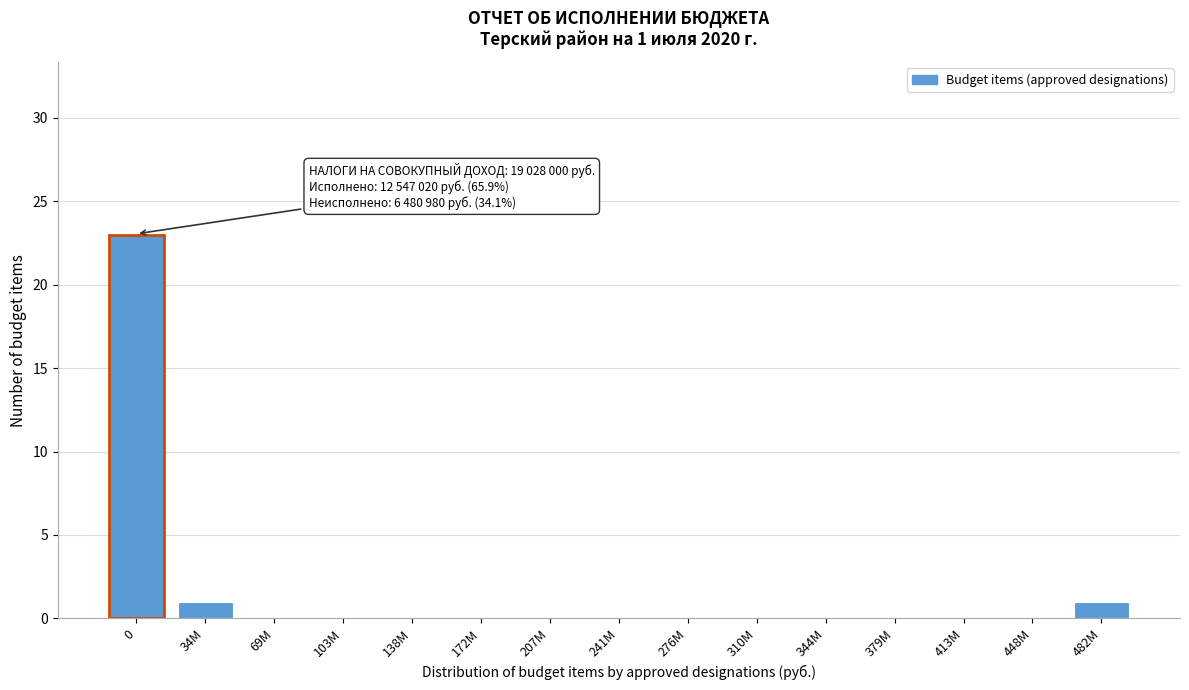

Reading right to left, transcribe all the data shown in this chart.

482M=1	448M=0	413M=0	379M=0	344M=0	310M=0	276M=0	241M=0	207M=0	172M=0	138M=0	103M=0	69M=0	34M=1	0=23